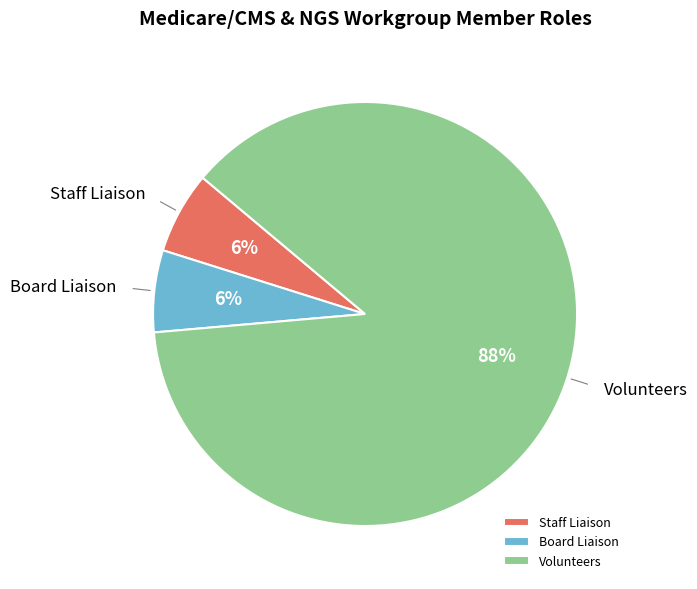

Is the sum of Volunteers and Staff Liaison greater than half?

Yes